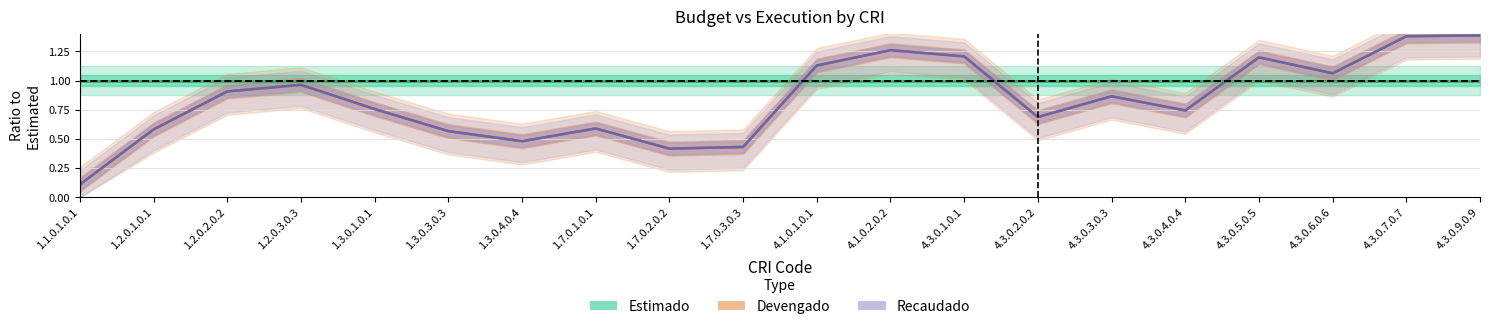

Which label corresponds to the smallest value in the chart?

1.1.0.1.0.1